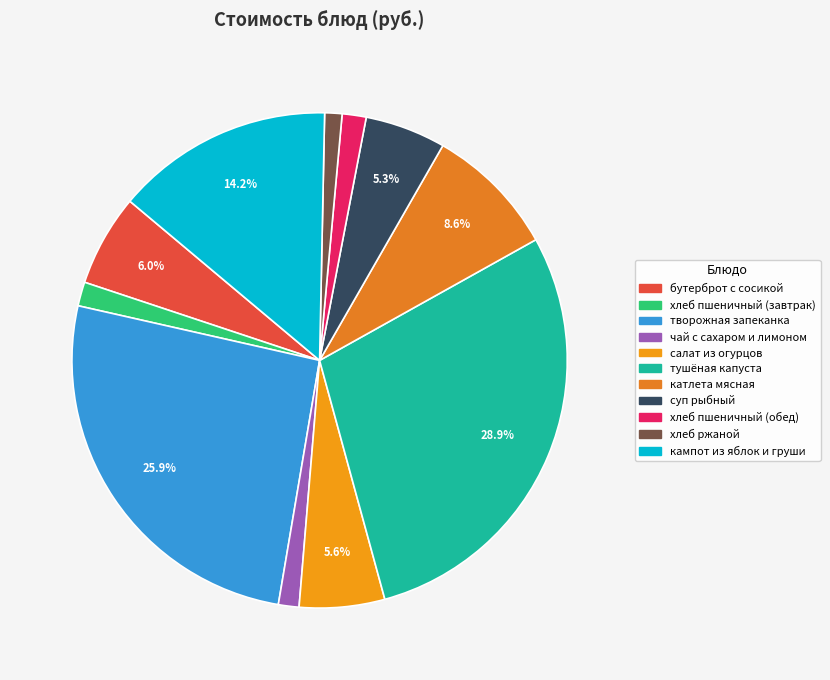

What percentage is the тушёная капуста slice, to the nearest percent?

29%